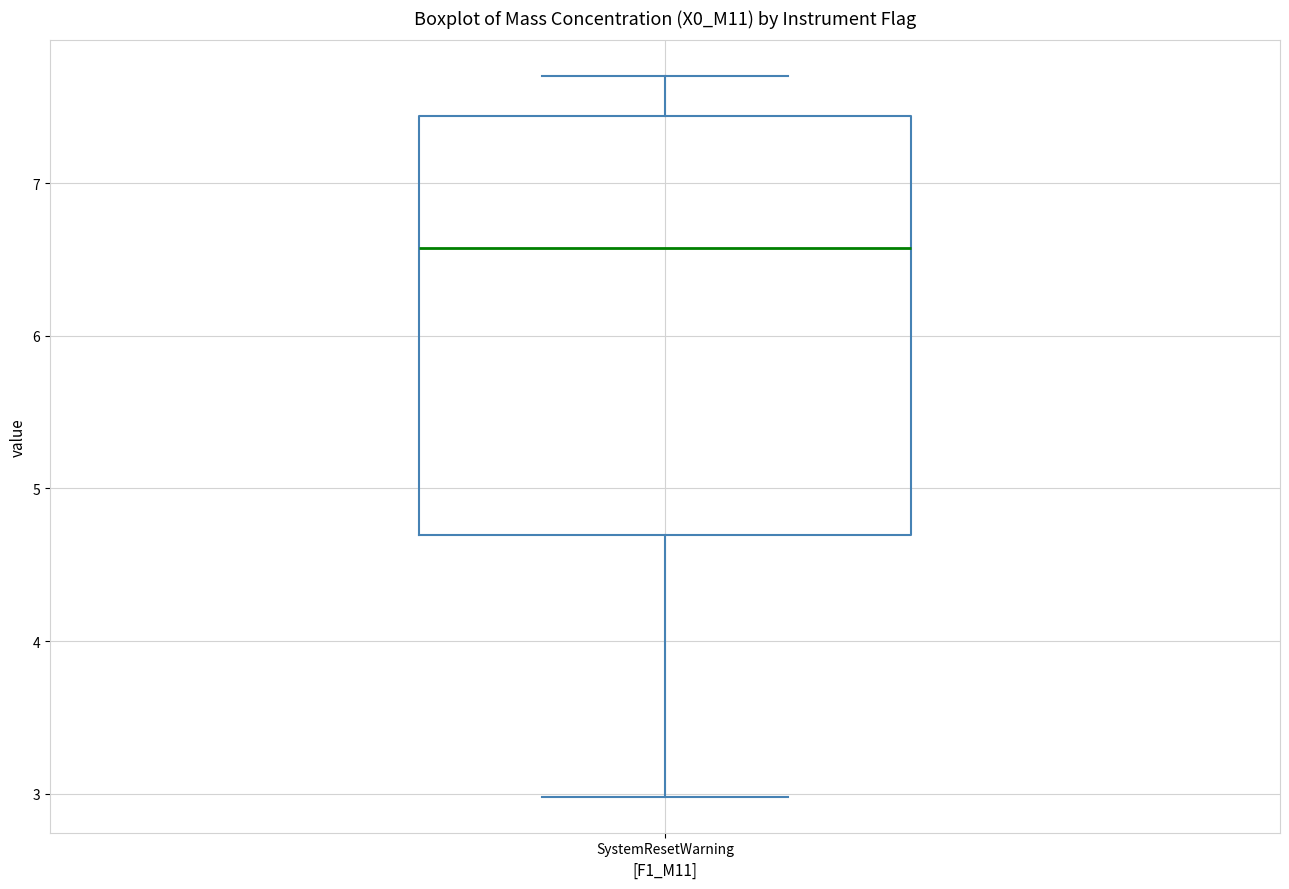

Where does the lower whisker of the box for SystemResetWarning end on the y-axis? The values are not printed on the chart, so give them approximately, as read against the axis.

3.0